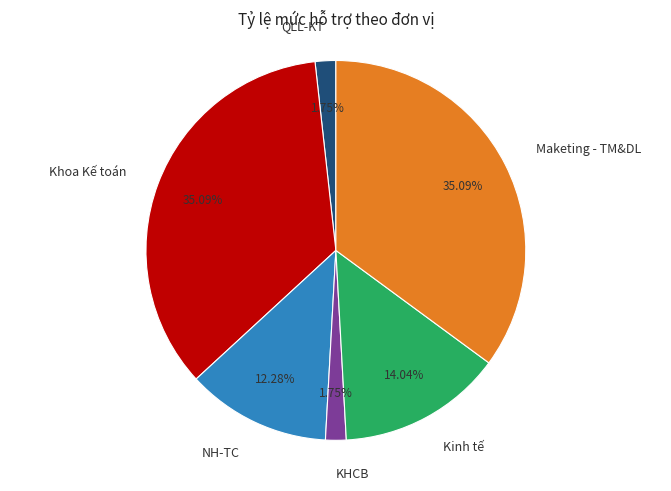

Does Khoa Kế toán represent more than half of the total?

No